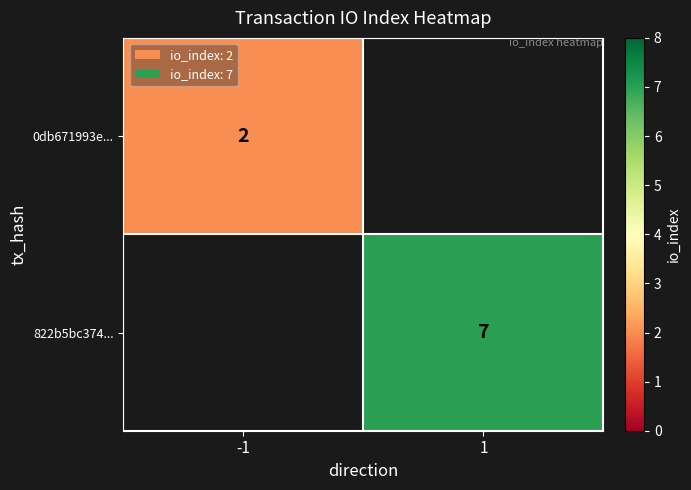

The 0db671993e... series shows 3 at -1. True or false?

False